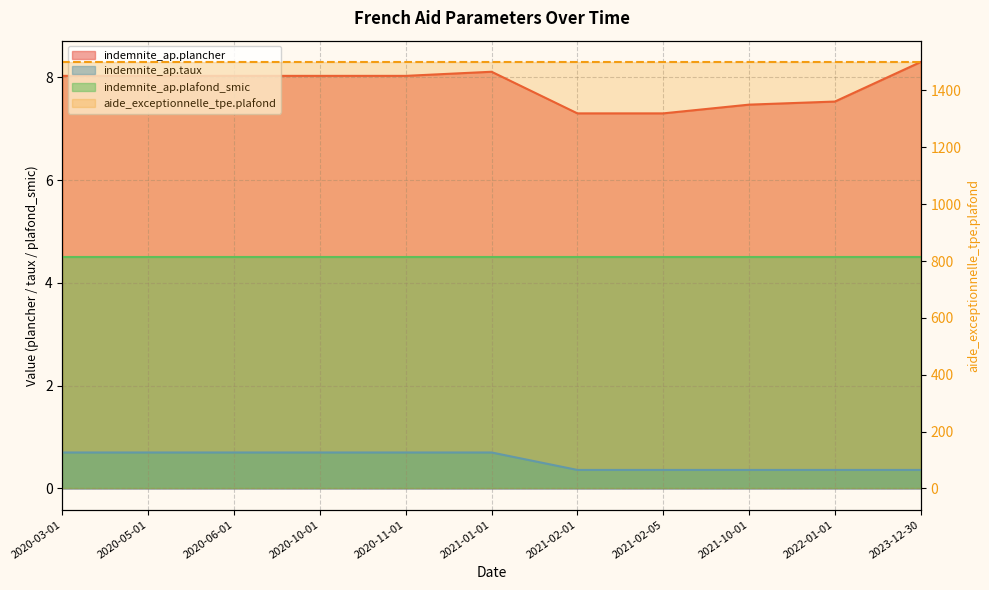

List the labels in order of indemnite_ap.taux value, smallest first.

2021-02-01, 2021-02-05, 2021-10-01, 2022-01-01, 2023-12-30, 2020-03-01, 2020-05-01, 2020-06-01, 2020-10-01, 2020-11-01, 2021-01-01